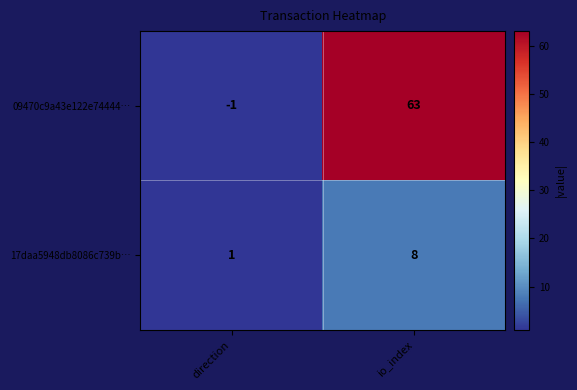

Rank the series by their maximum value, from highest to lowest.

09470c9a43e122e74444…, 17daa5948db8086c739b…